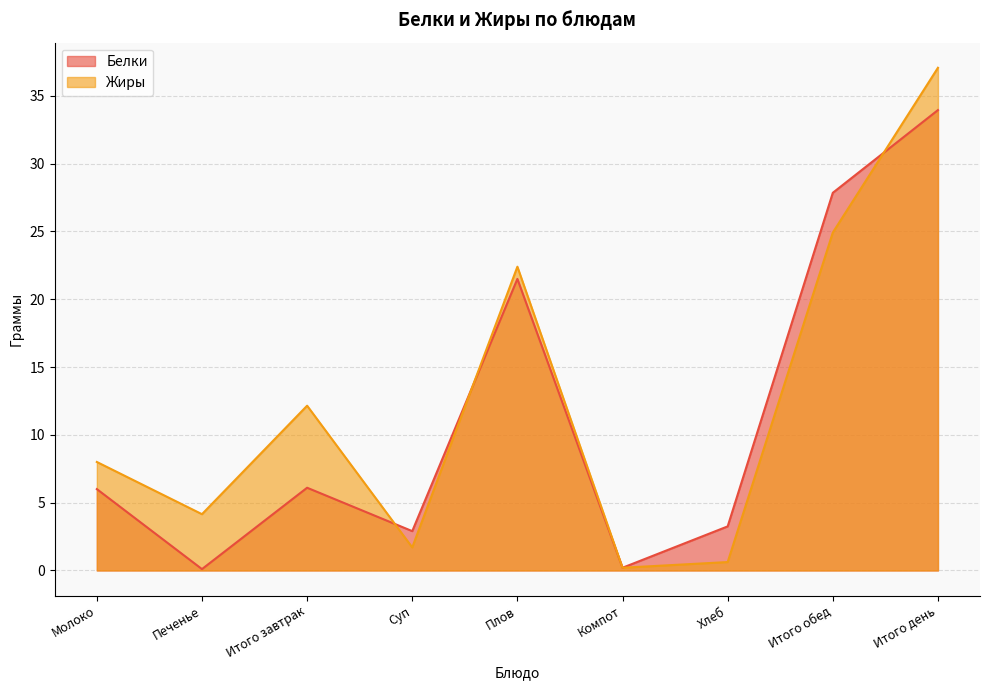

Which series has the largest range (max minus min)?

Жиры